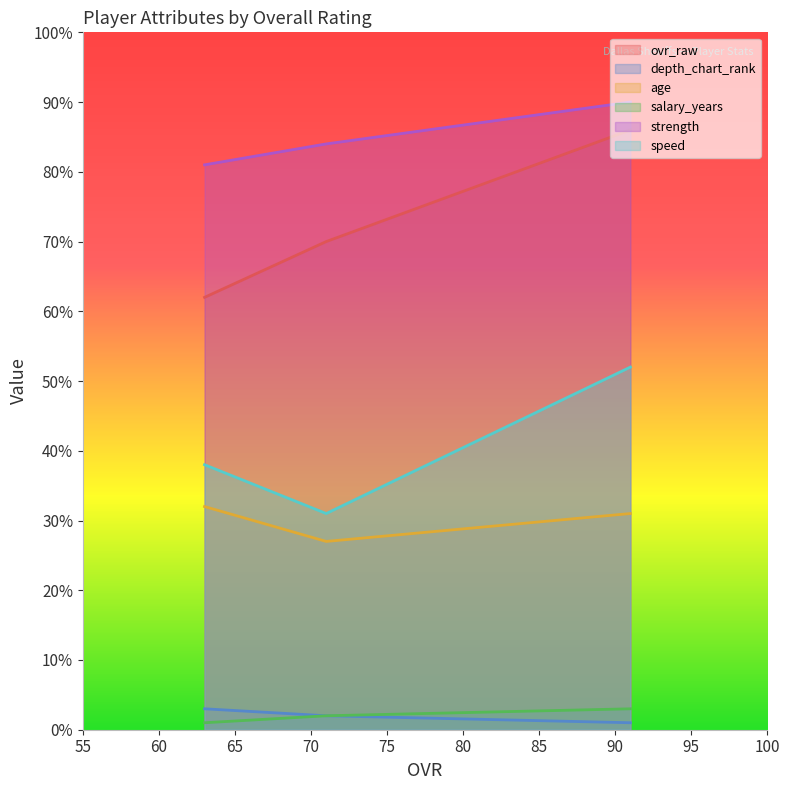

Does the chart have visible grid lines?

No